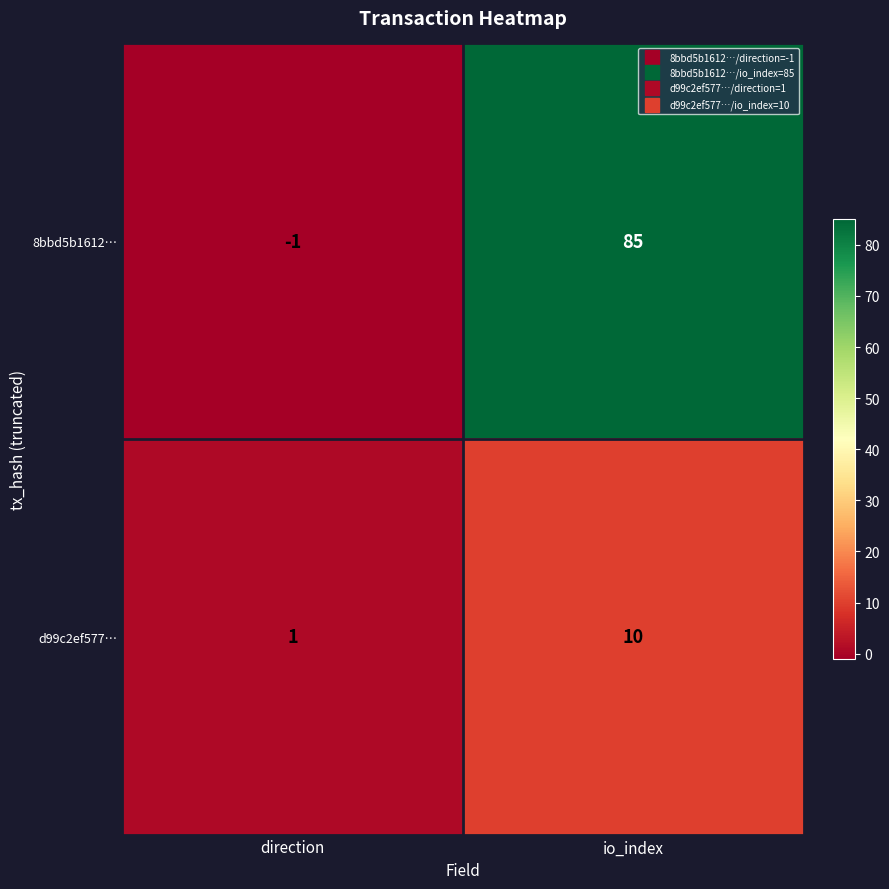

Rank the series by their maximum value, from lowest to highest.

d99c2ef577…, 8bbd5b1612…